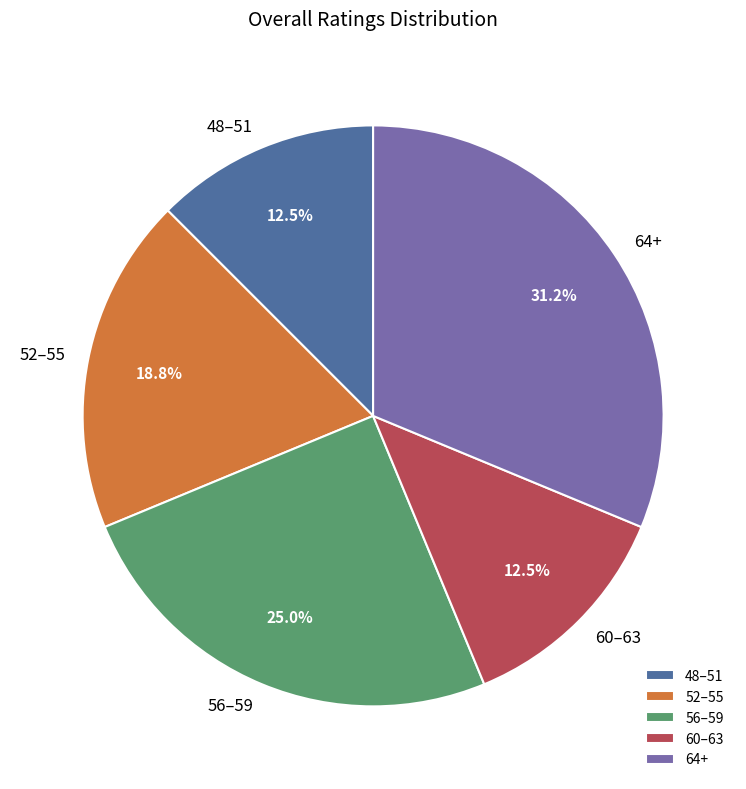

Count the number of slices in the pie.

5